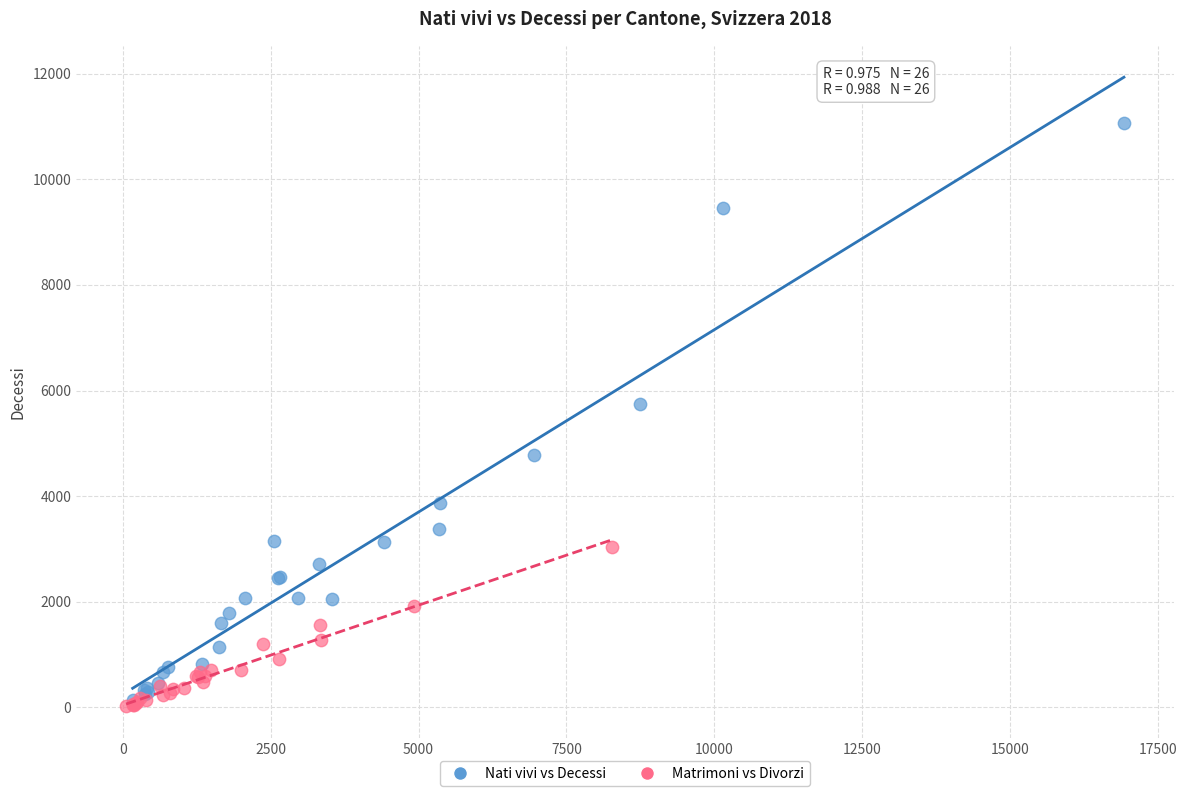

Which series reaches the maximum Y coordinate?

Nati vivi vs Decessi